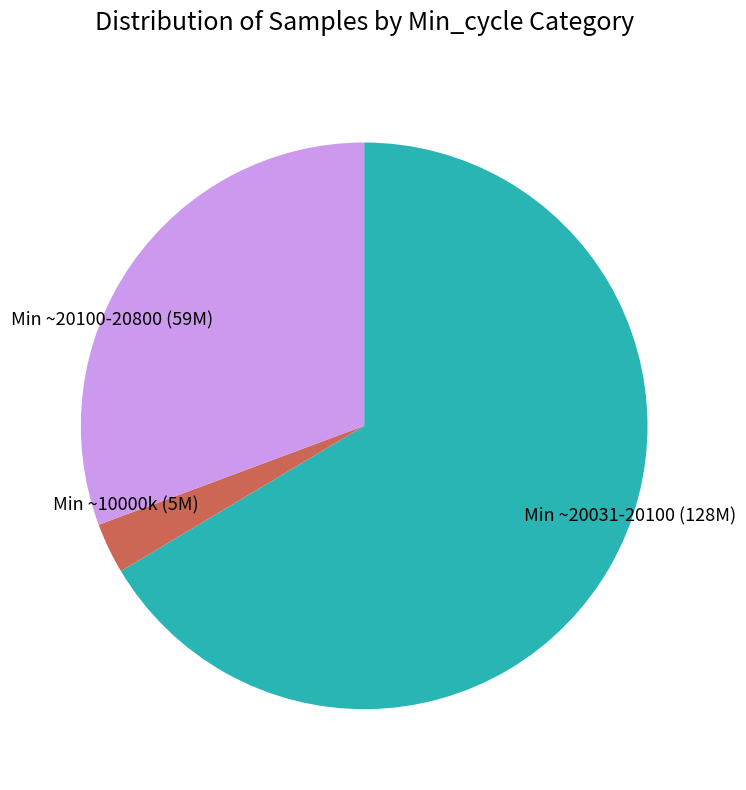

What is the majority slice?

Min ~20031-20100 (128M)